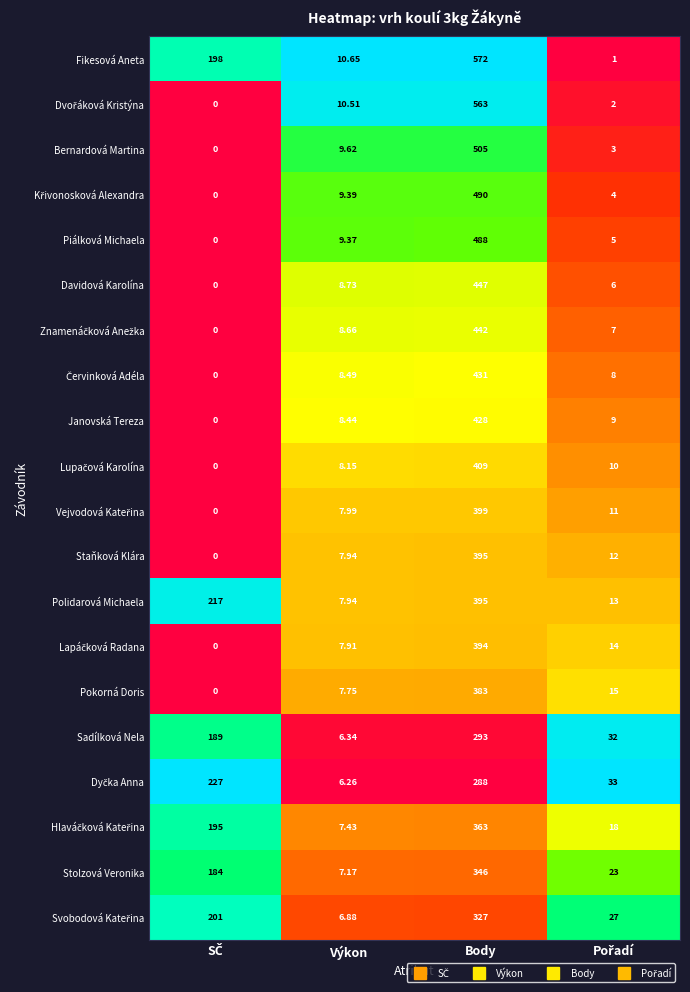

Which series has the largest total across all categories?

Fikesová Aneta